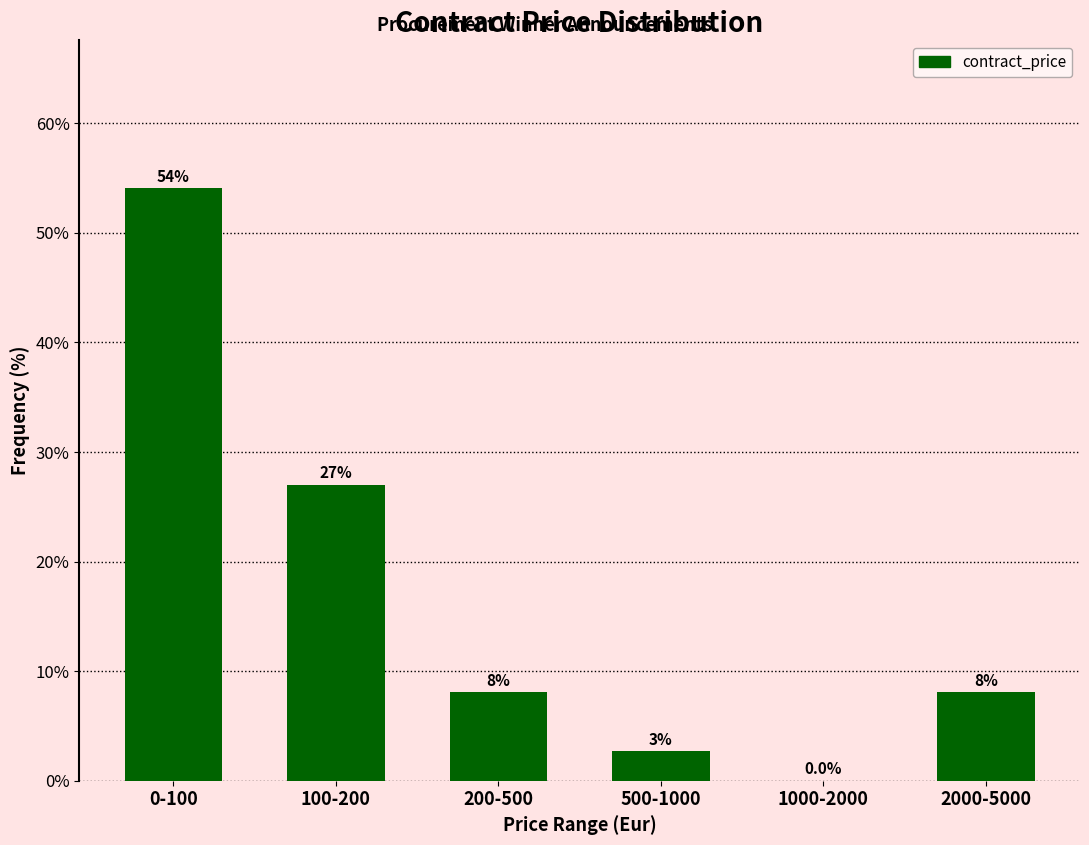

Reading right to left, what are all the values shown in this chart?

2000-5000=8.1	1000-2000=0.0	500-1000=2.7	200-500=8.1	100-200=27.0	0-100=54.1